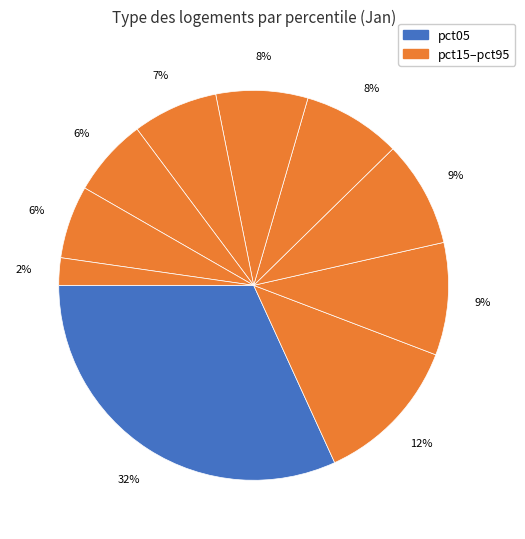

Count the number of slices in the pie.

10